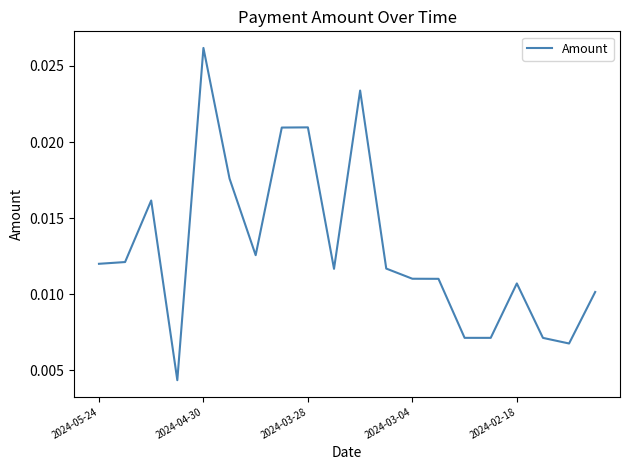

Which label corresponds to the largest value in the chart?

2024-04-30